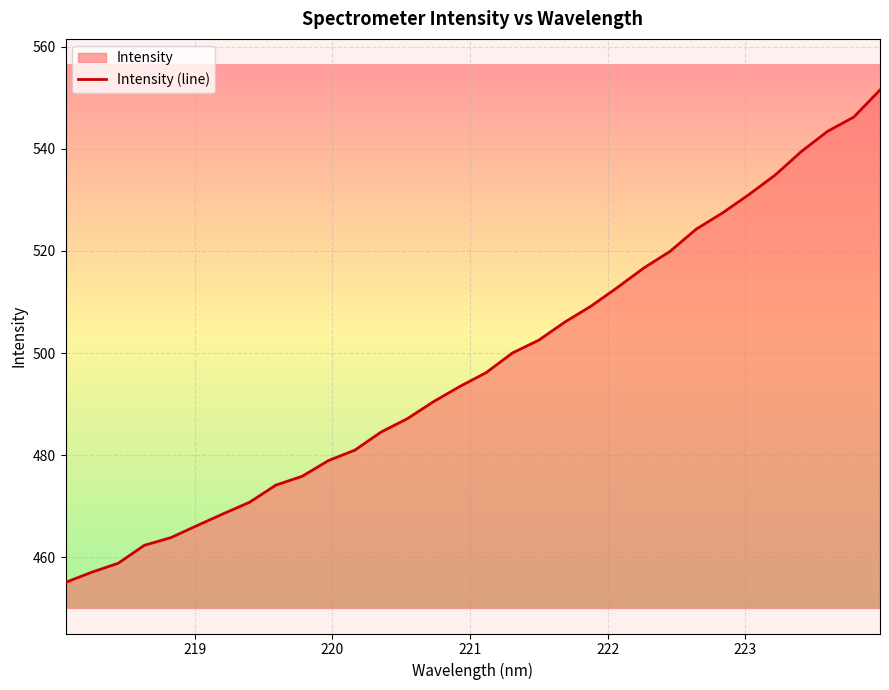

What is the smallest value displayed?

455.1